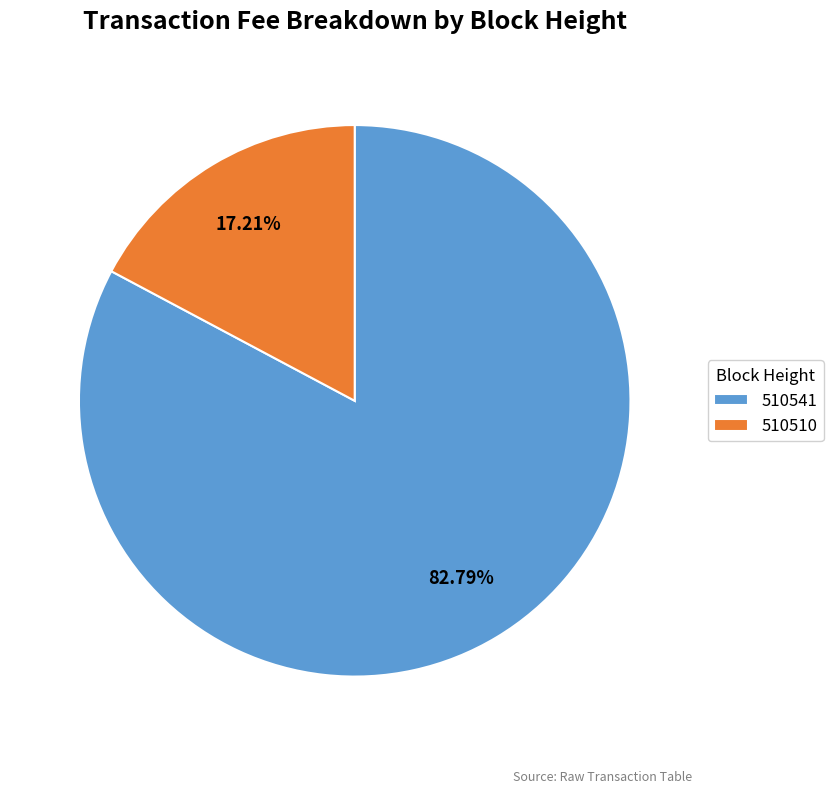

Combined, do 510541 and 510510 account for over 50%?

Yes